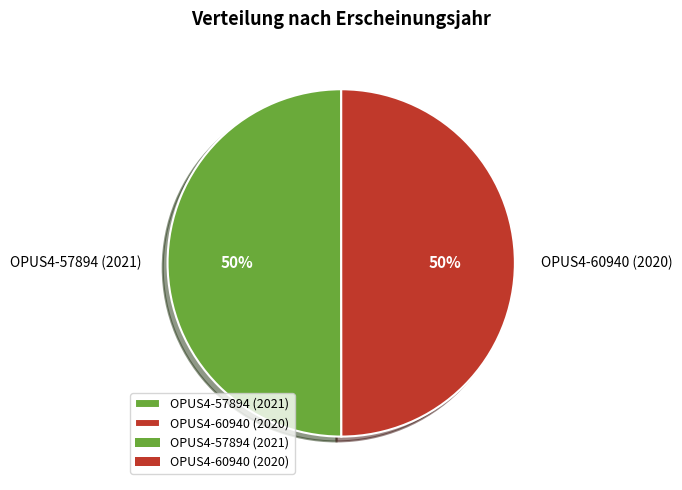

What percentage is the OPUS4-57894 (2021) slice, to the nearest percent?

50%